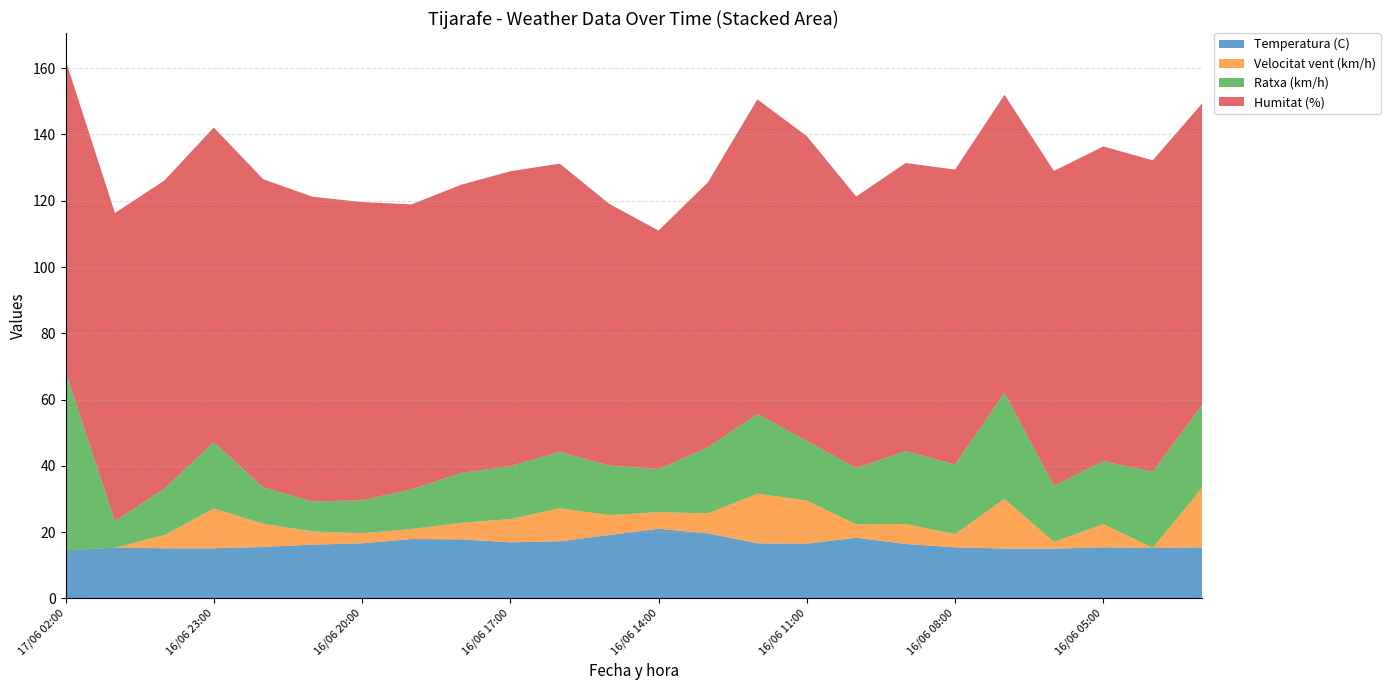

Reading left to right, list all the values displayed in this chart.

Temperatura (C): 14.5	15.3	15.1	15.1	15.5	16.2	16.6	17.9	17.8	16.9	17.2	19.1	21.0	19.6	16.6	16.5	18.3	16.4	15.4	15.0	15.0	15.4	15.2	15.4
Velocitat vent (km/h): 0.0	0.0	4.0	12.0	7.0	4.0	3.0	3.0	5.0	7.0	10.0	6.0	5.0	6.0	15.0	13.0	4.0	6.0	4.0	15.0	2.0	7.0	0.0	18.0
Ratxa (km/h): 54.0	8.0	14.0	20.0	11.0	9.0	10.0	12.0	15.0	16.0	17.0	15.0	13.0	20.0	24.0	18.0	17.0	22.0	21.0	32.0	17.0	19.0	23.0	25.0
Humitat (%): 94.0	93.0	93.0	95.0	93.0	92.0	90.0	86.0	87.0	89.0	87.0	79.0	72.0	80.0	95.0	92.0	82.0	87.0	89.0	90.0	95.0	95.0	94.0	91.0